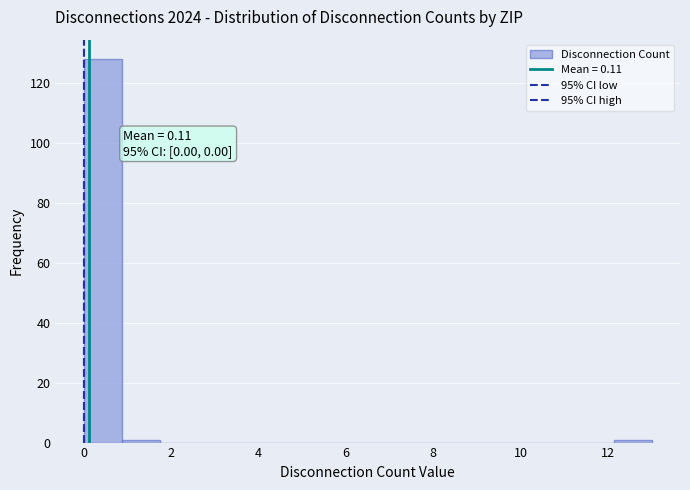

Over which range of the x-axis is the bar tallest?

0.0 to 0.8